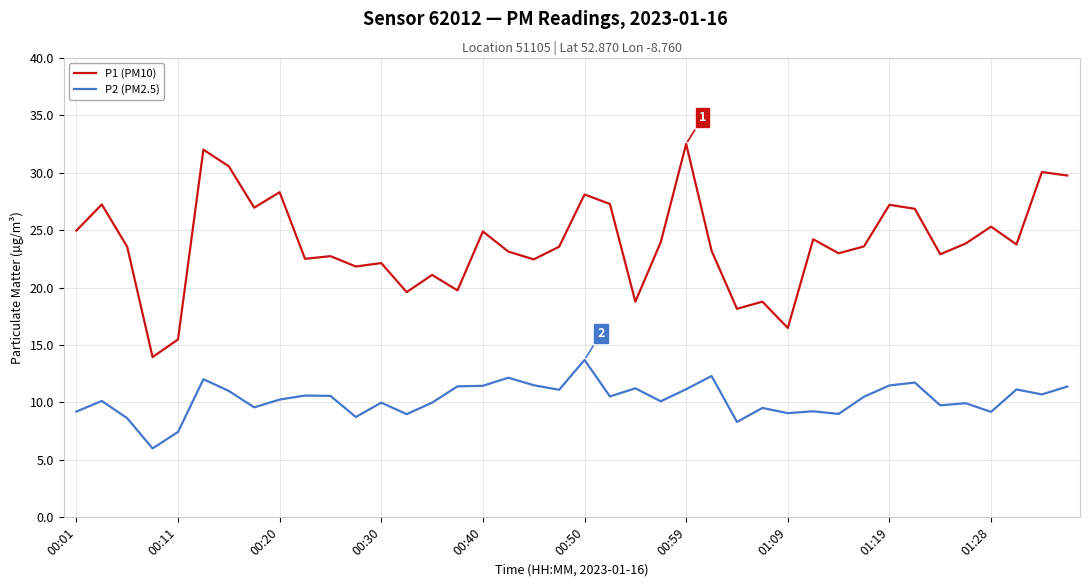

True or false: P2 (PM2.5) and P1 (PM10) intersect in this chart.

False